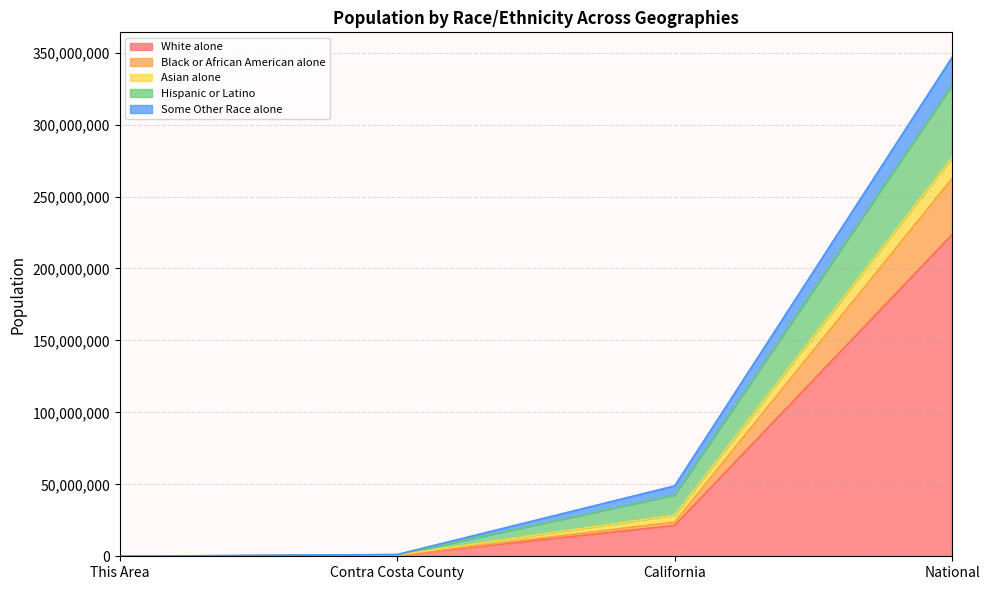

What is the total value across all series at California?

48945104